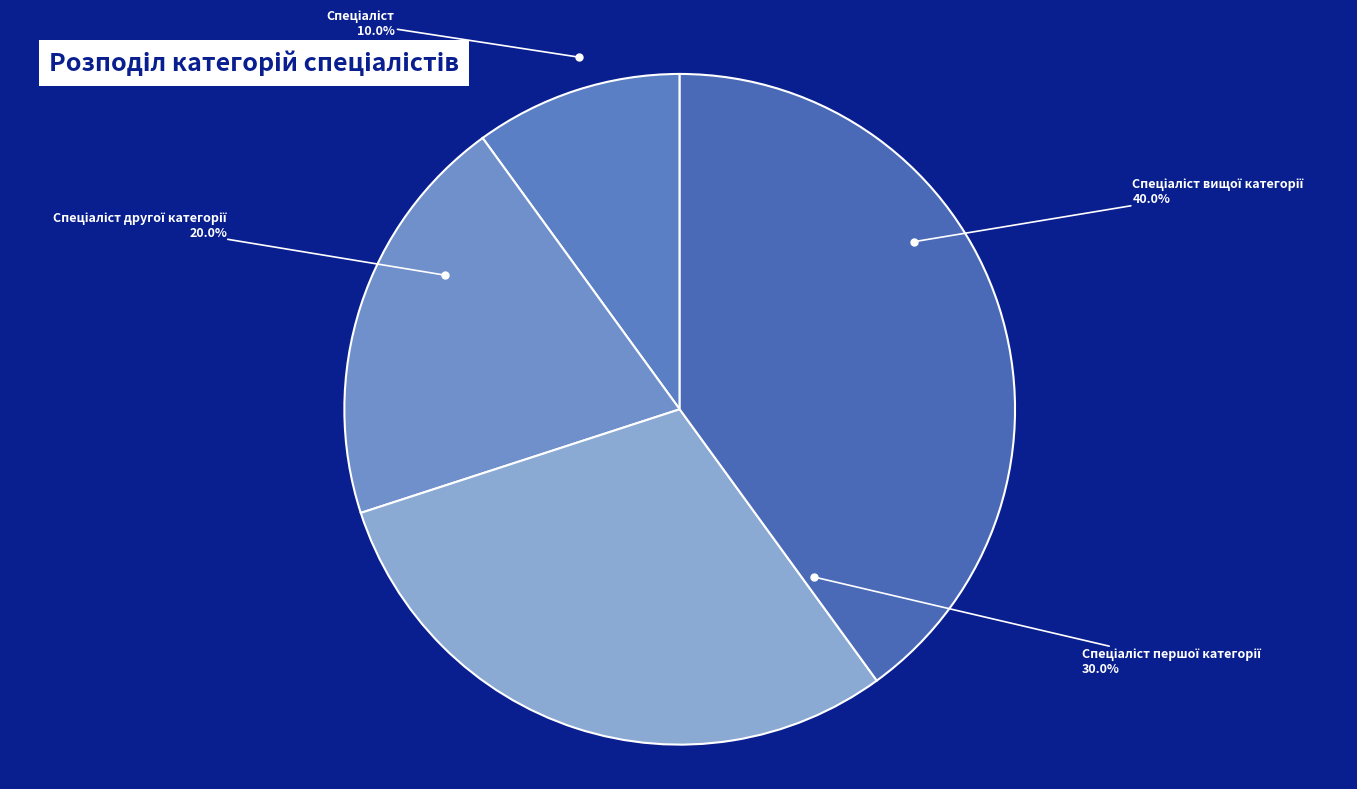

What is the smallest slice in the pie chart?

Спеціаліст